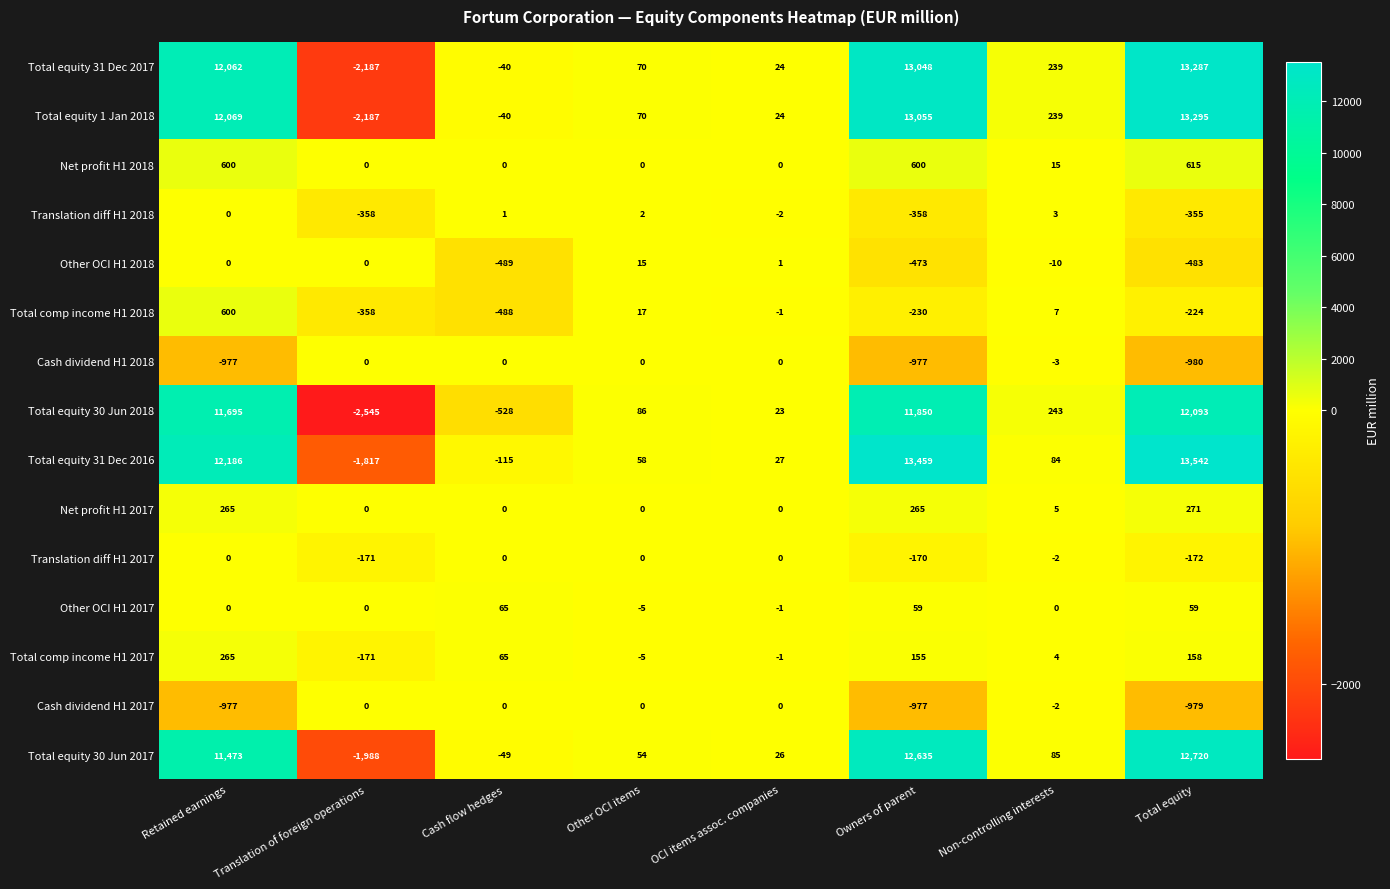

Which label corresponds to the largest value in the chart?

Total equity